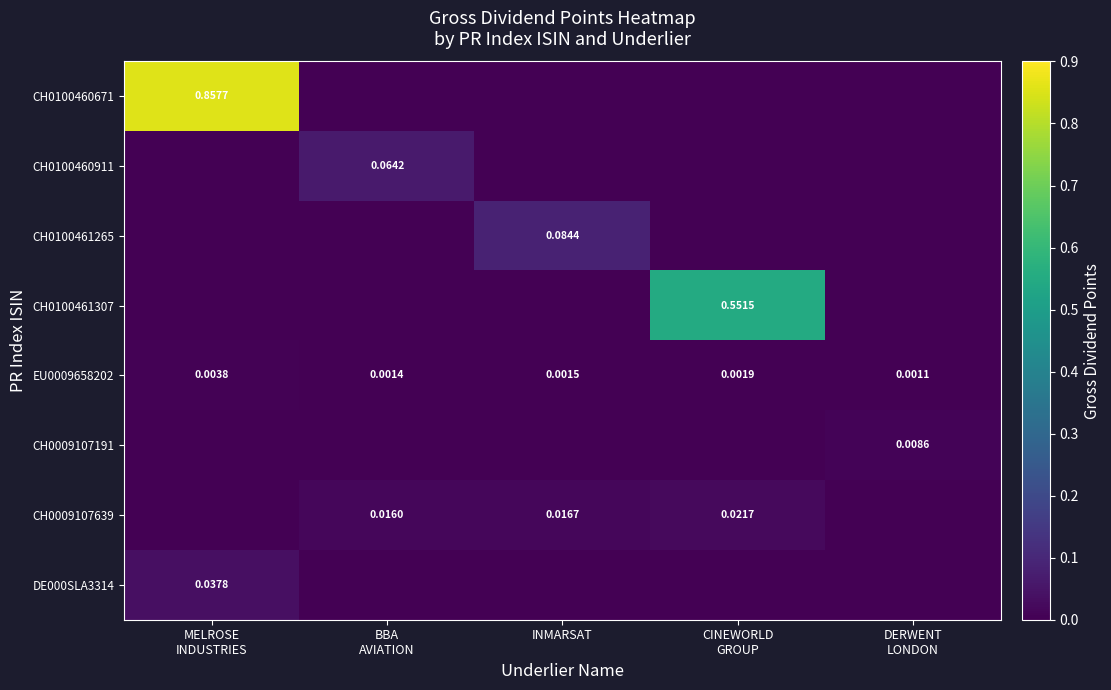

True or false: DE000SLA3314 has a value of -0.0 at DERWENT LONDON.

False